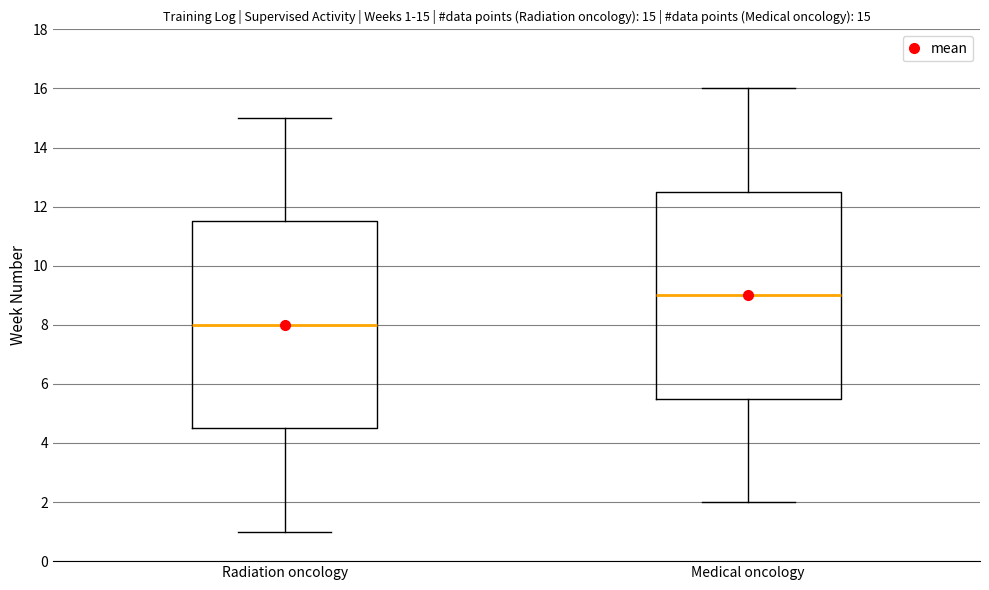

Which box's median line is the highest?

Medical oncology